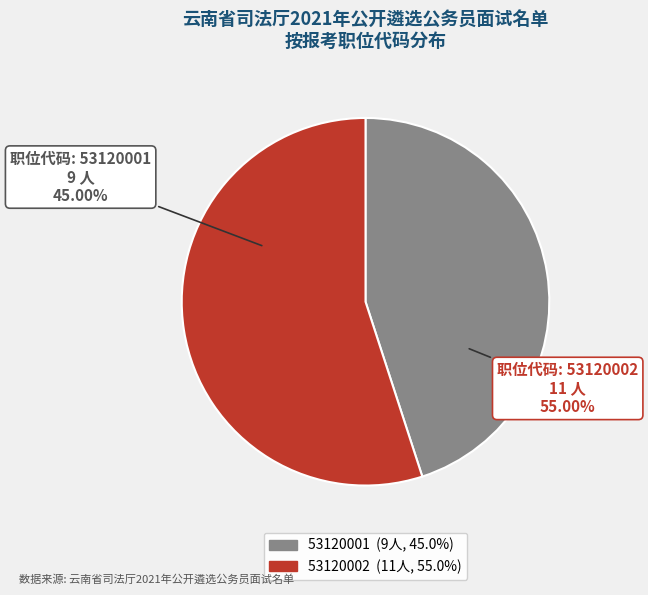

How many segments does this pie chart have?

2